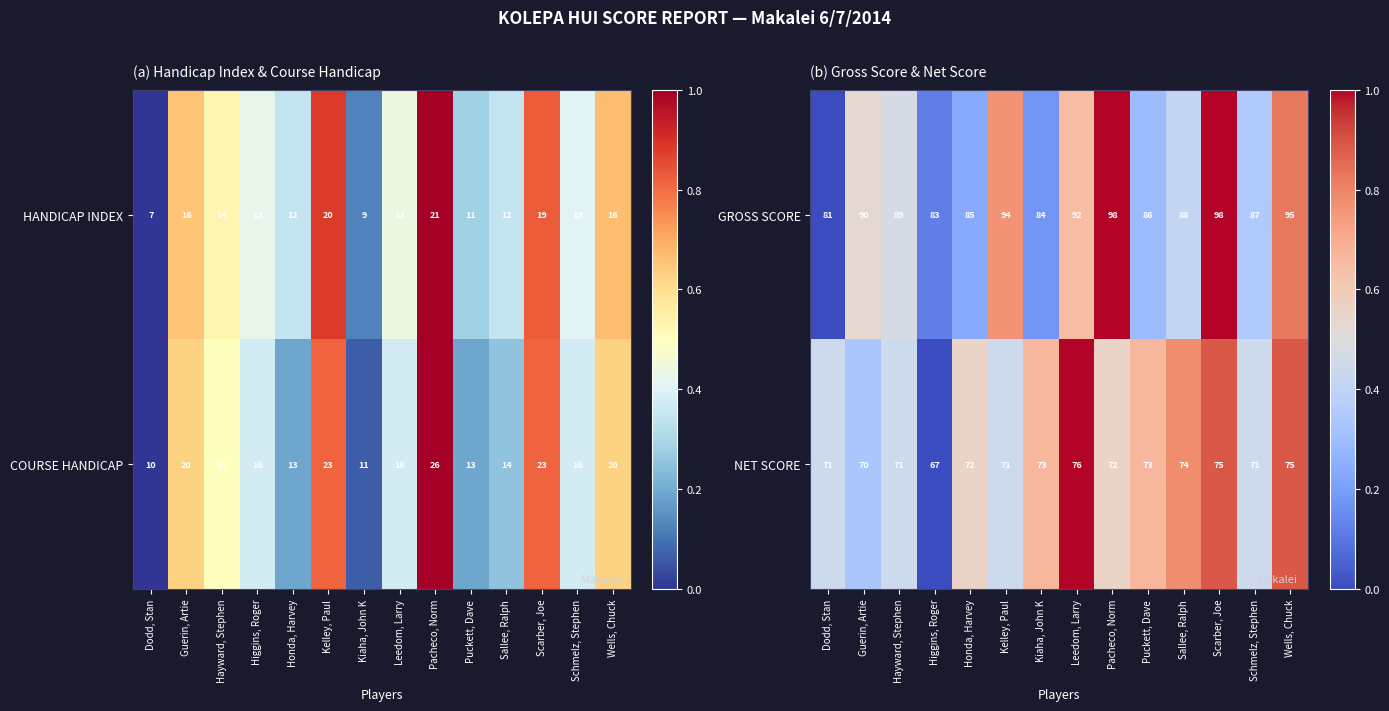

Is it true that GROSS SCORE equals 36 at Leedom, Larry?

False